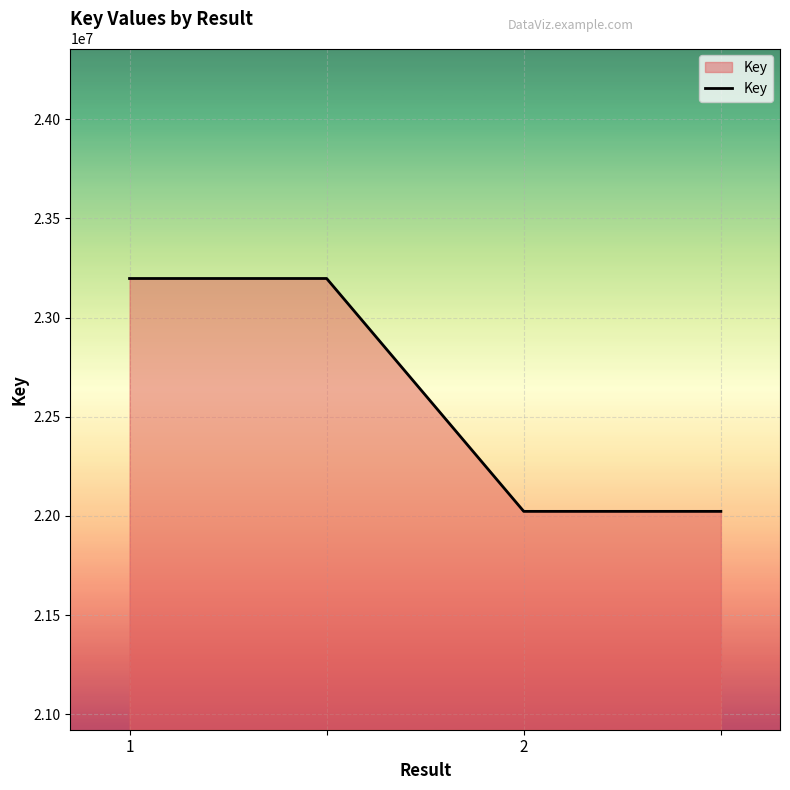

How many distinct data groups are displayed?

1